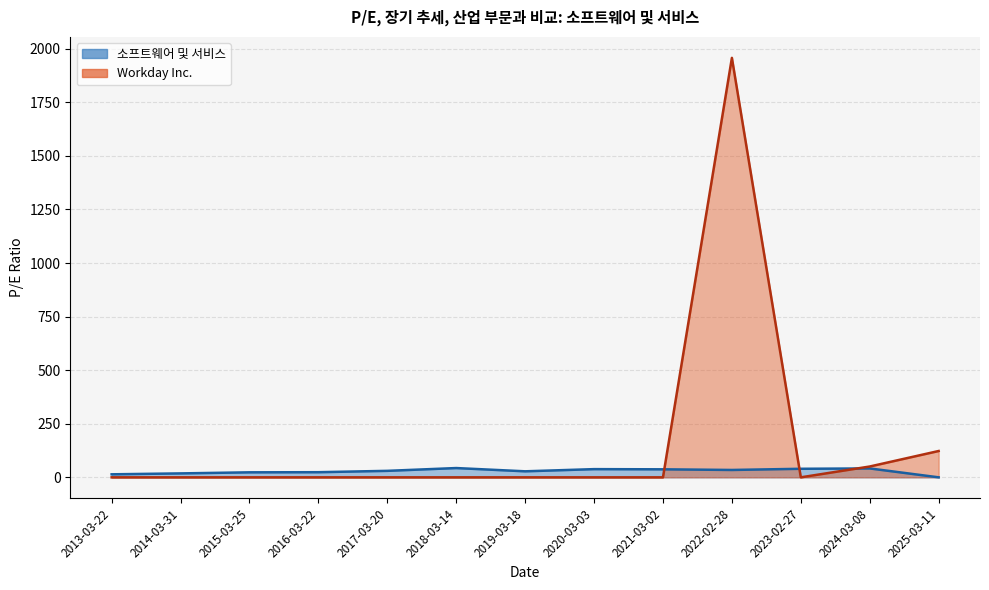

Reading left to right, transcribe all the data shown in this chart.

Workday Inc.: 2025-03-11=122.8	2024-03-08=50.5	2023-02-27=0.0	2022-02-28=1957.3	2021-03-02=0.0	2020-03-03=0.0	2019-03-18=0.0	2018-03-14=0.0	2017-03-20=0.0	2016-03-22=0.0	2015-03-25=0.0	2014-03-31=0.0	2013-03-22=0.0
소프트웨어 및 서비스: 2025-03-11=0.0	2024-03-08=41.5	2023-02-27=39.9	2022-02-28=34.4	2021-03-02=37.4	2020-03-03=38.3	2019-03-18=28.1	2018-03-14=43.3	2017-03-20=30.3	2016-03-22=24.0	2015-03-25=23.4	2014-03-31=18.4	2013-03-22=14.1